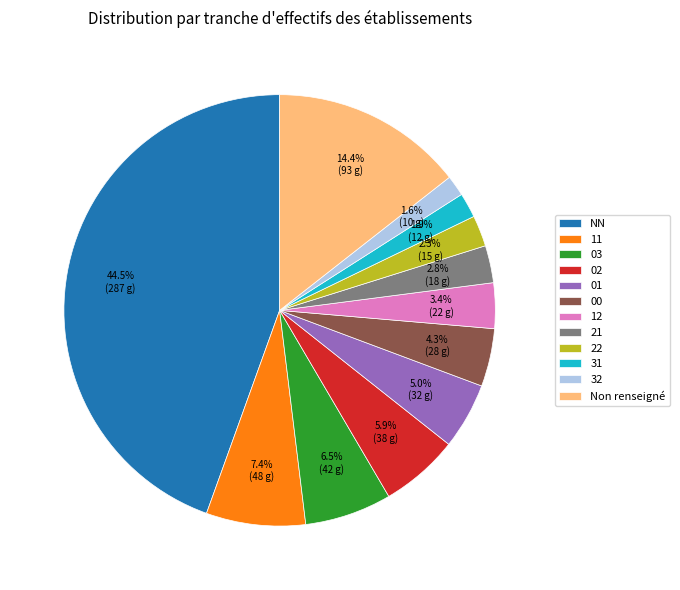

How many slices are in this pie chart?

12